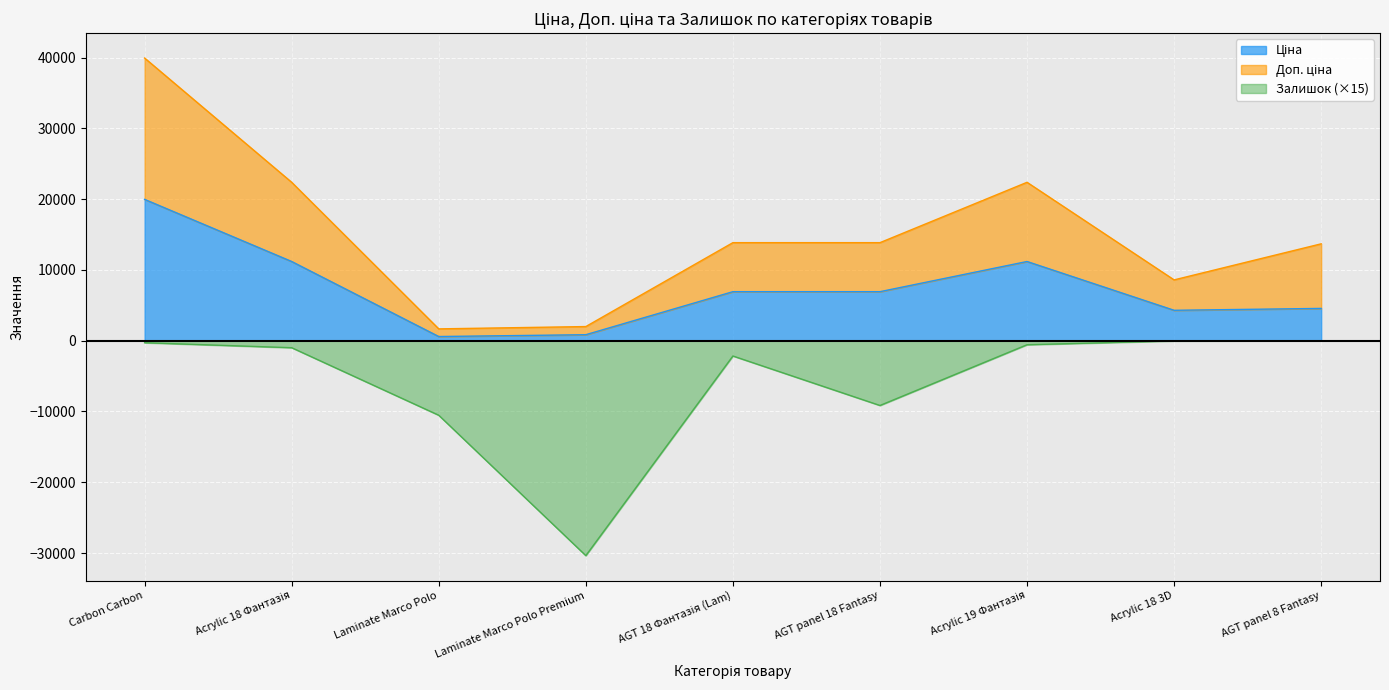

The Ціна series shows 11188.2 at Acrylic 19 Фантазія. True or false?

True